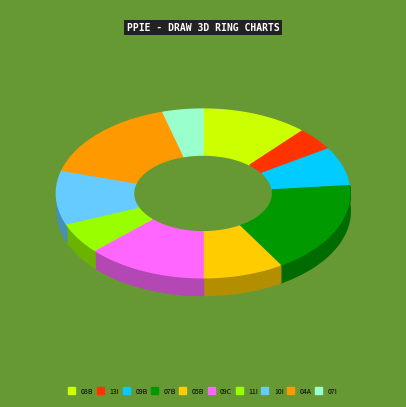

Rank the categories by value from highest to lowest.

07B, 04A, 09C, 08B, 10I, 05B, 09B, 11I, 13I, 07I